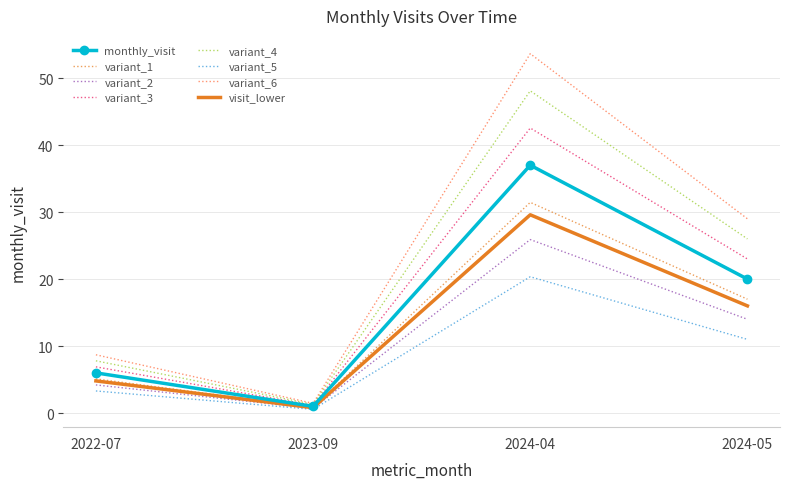

What position from the right is 2024-04?

2